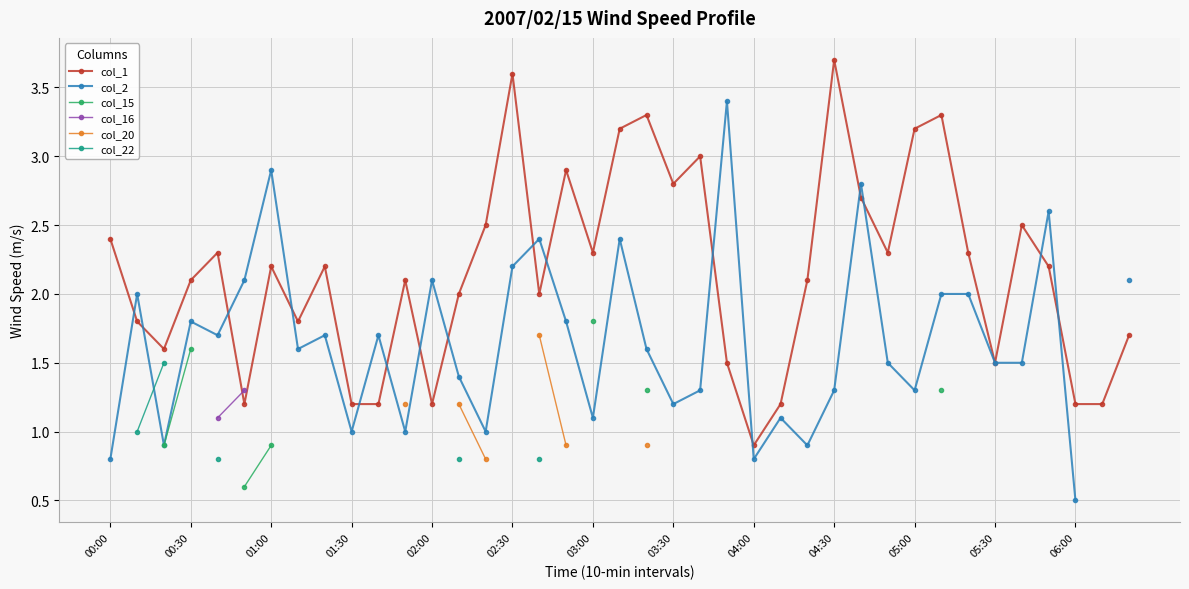

Where does the col_1 series first go above 2?

00:00